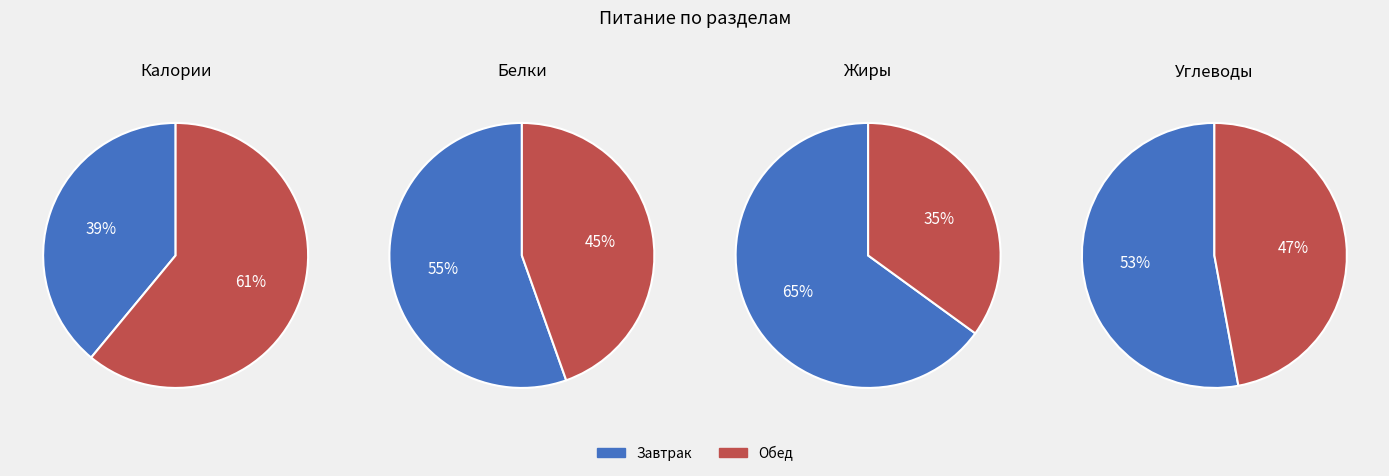

How much of the chart is everything except Обед?

39.0%